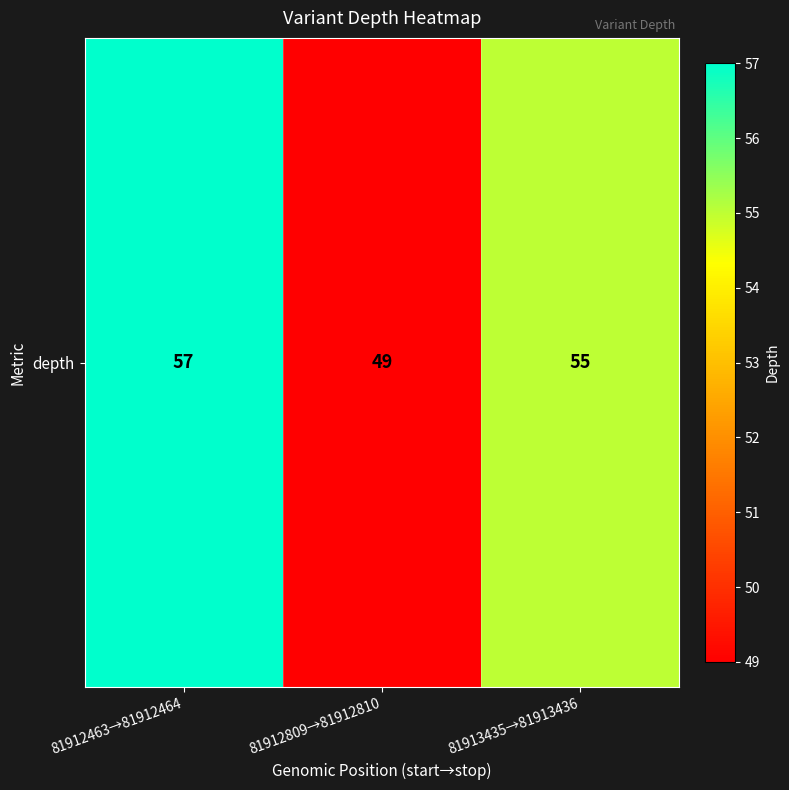

Between 81913435→81913436 and 81912463→81912464, which is larger?

81912463→81912464